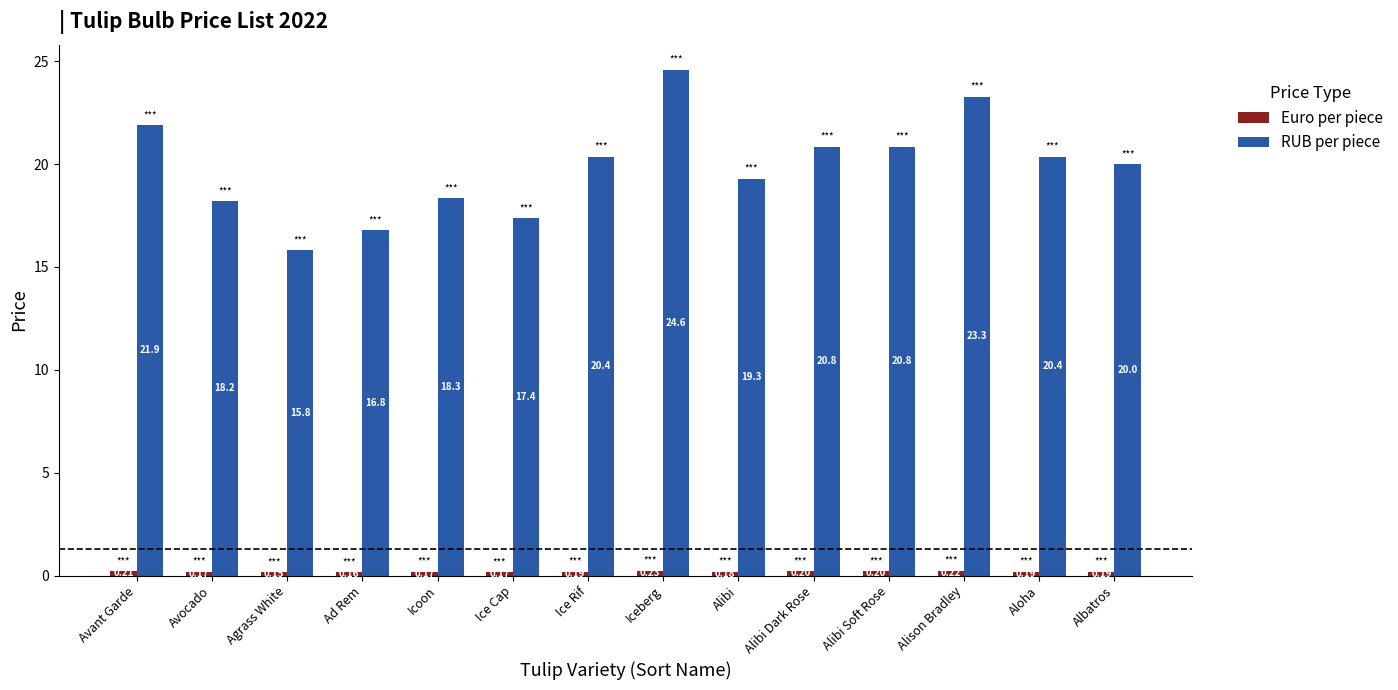

What is the difference between the RUB per piece values at Ice Rif and Avocado?

2.2